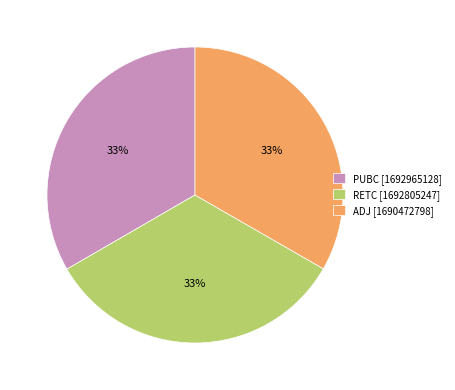

Combined, do RETC [1692805247] and PUBC [1692965128] account for over 50%?

Yes